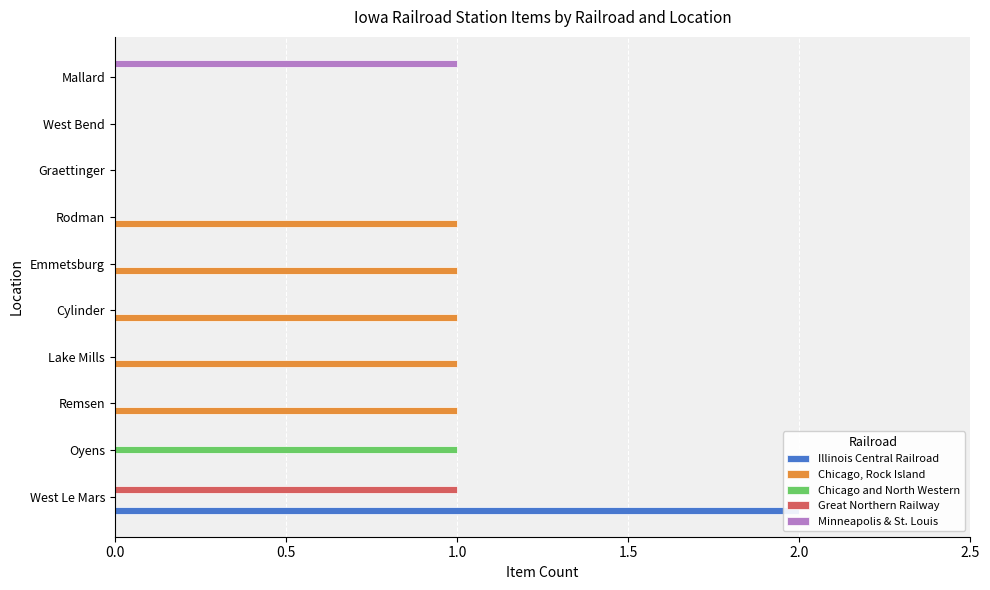

How many categories are shown in the chart?

10